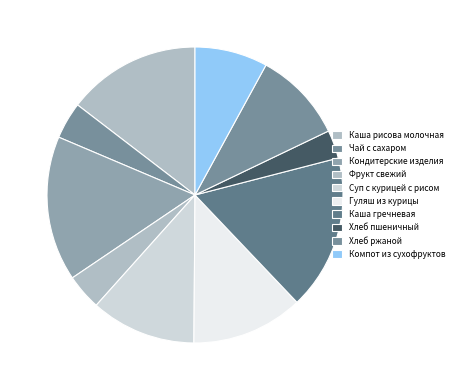

The Фрукт свежий slice represents 1% of the pie. True or false?

False